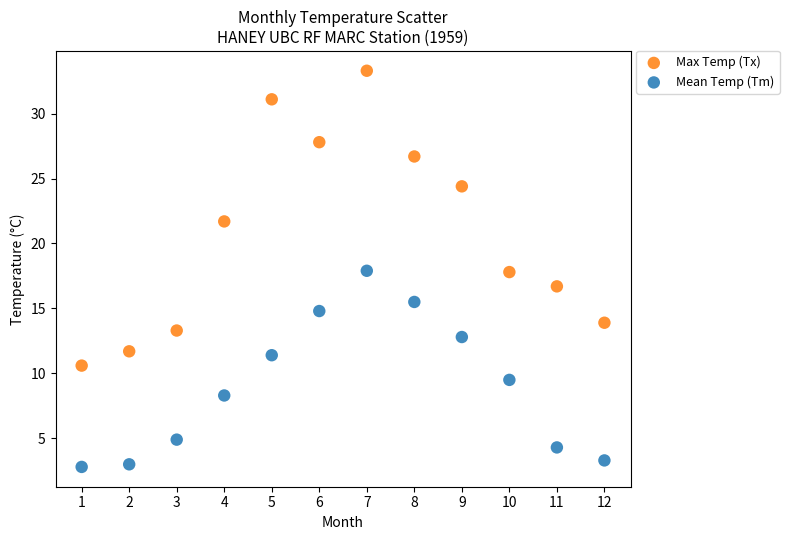

In the Max Temp (Tx) series, what Y value is closest to 21?

21.7